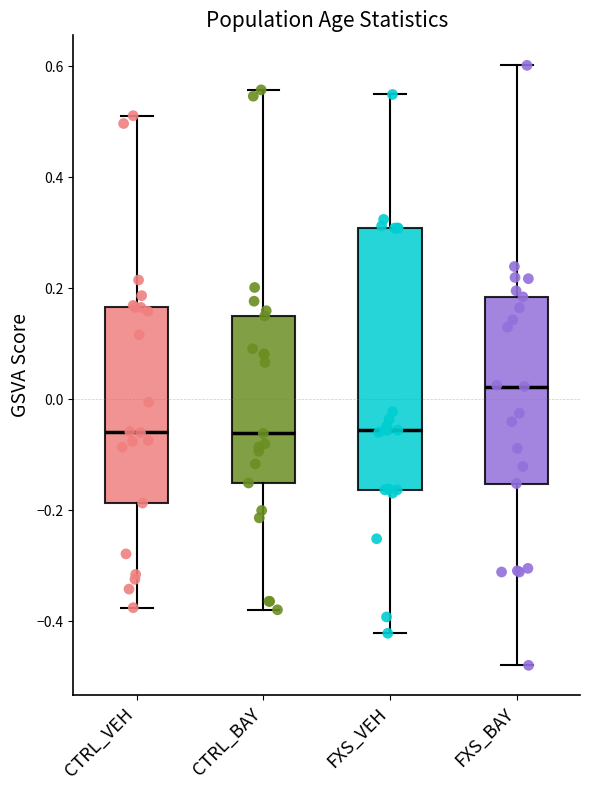

Reading left to right, read every box against the y-axis: the position of its median line, the range the box covers, and the ends of its whiskers. The values are not printed on the chart, so give them approximately, as read against the axis.

CTRL_VEH: median -0.06, box -0.18 to 0.16, whiskers -0.38 to 0.52
CTRL_BAY: median -0.06, box -0.16 to 0.14, whiskers -0.38 to 0.56
FXS_VEH: median -0.06, box -0.16 to 0.30, whiskers -0.42 to 0.54
FXS_BAY: median 0.02, box -0.16 to 0.18, whiskers -0.48 to 0.60